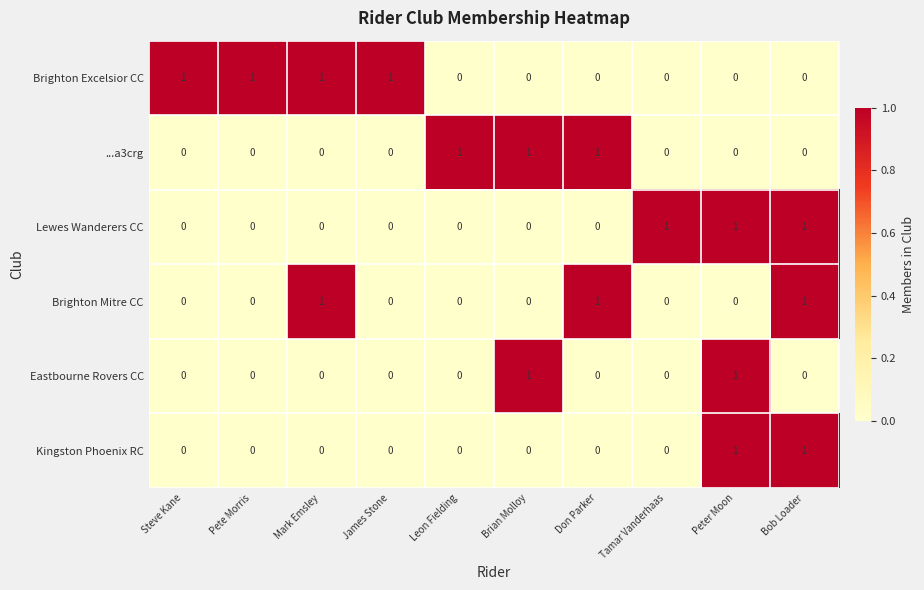

What is the sum of all Lewes Wanderers CC values?

3